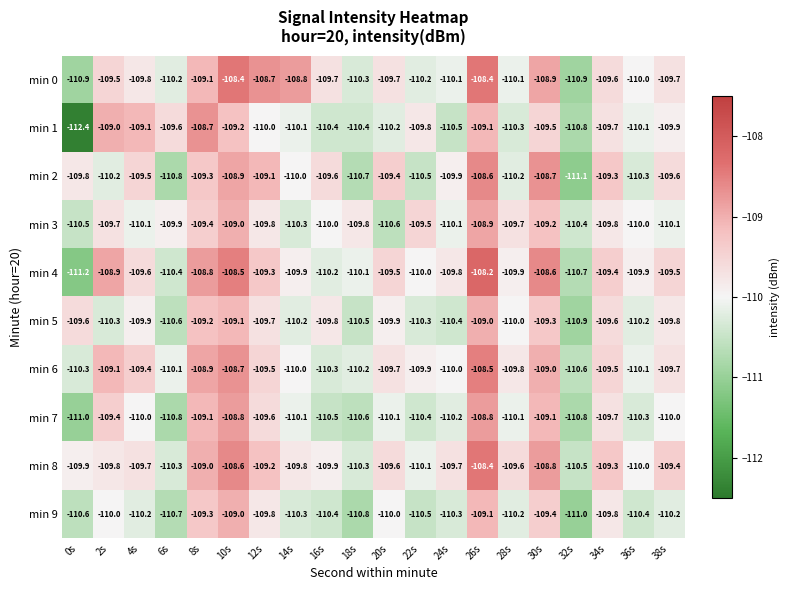

What is the spread (max minus min) of values at 0s?

2.8